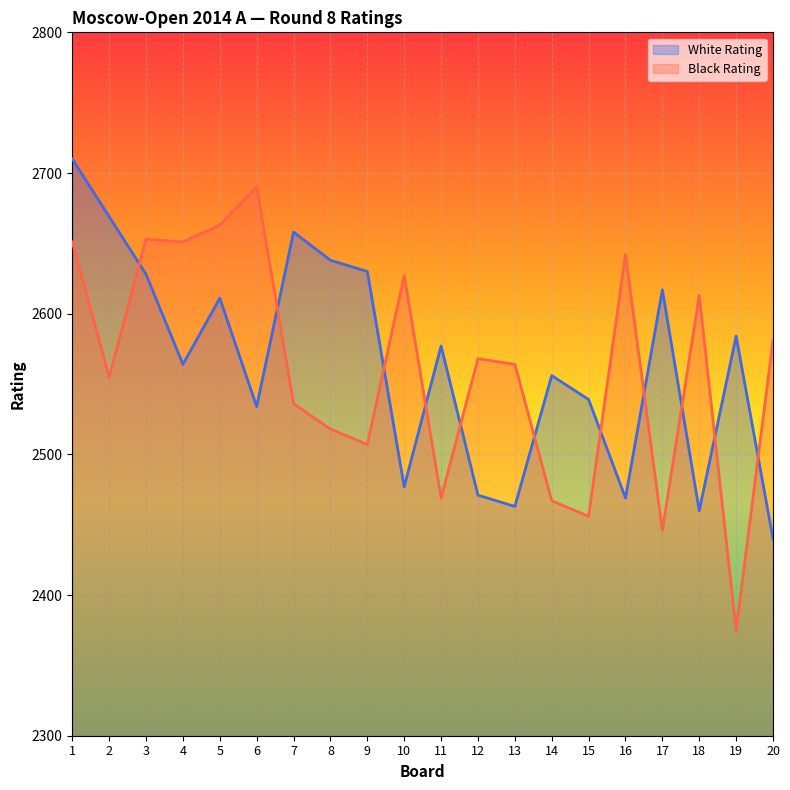

What value does the White Rating series have at 5, to the nearest 50?

2600